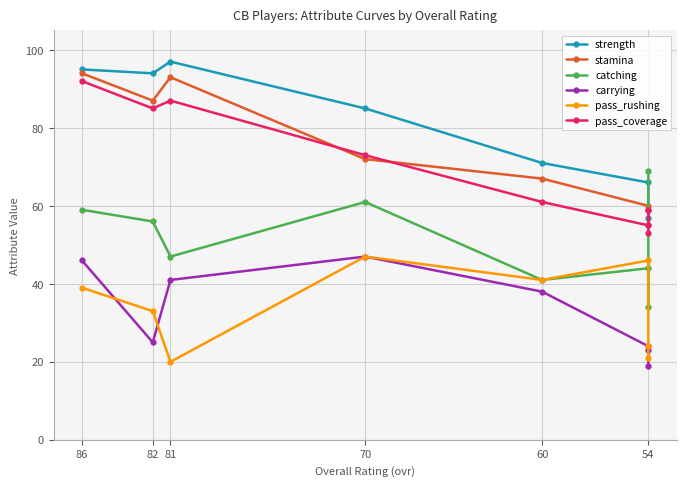

Between 82 and 60, which series saw the biggest shift?

pass_coverage